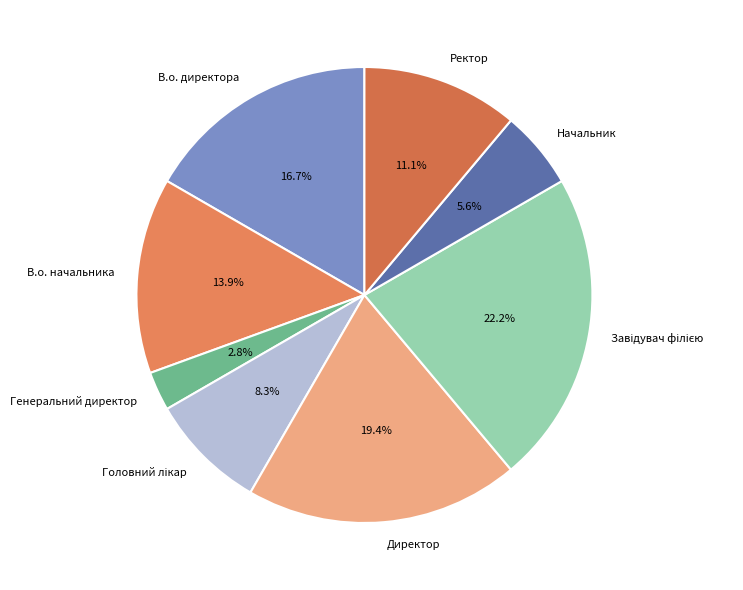

To the nearest percent, what is the average slice percentage?

12%